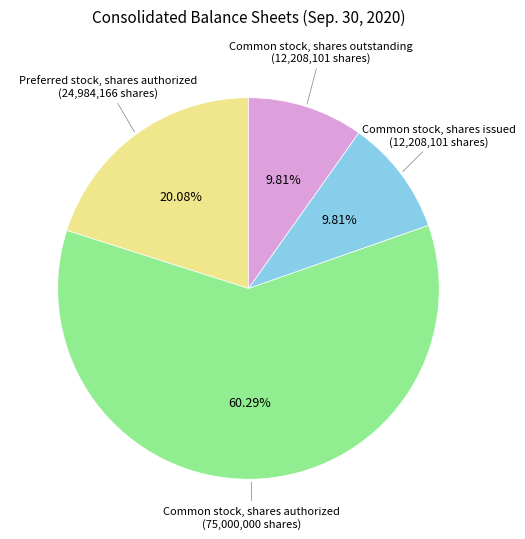

Approximately how many times larger is the value at Common stock, shares authorized compared to Preferred stock, shares authorized?

3.0